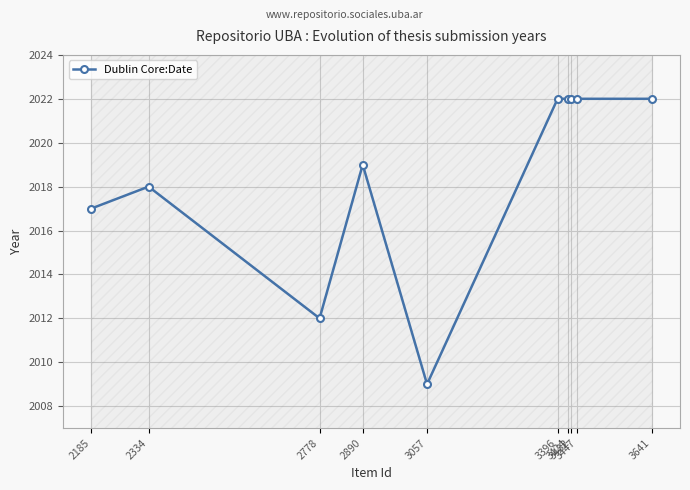

Where is the first local minimum?

2778